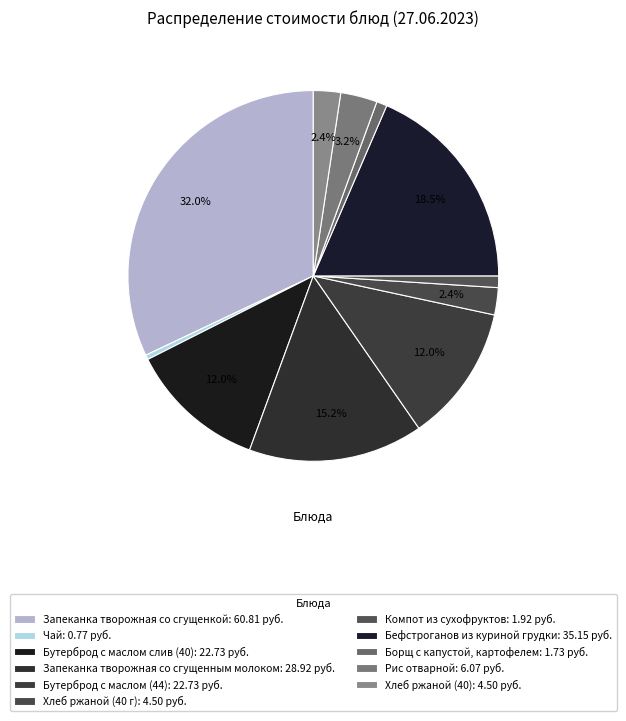

Does Компот из сухофруктов account for over 50% of the chart?

No